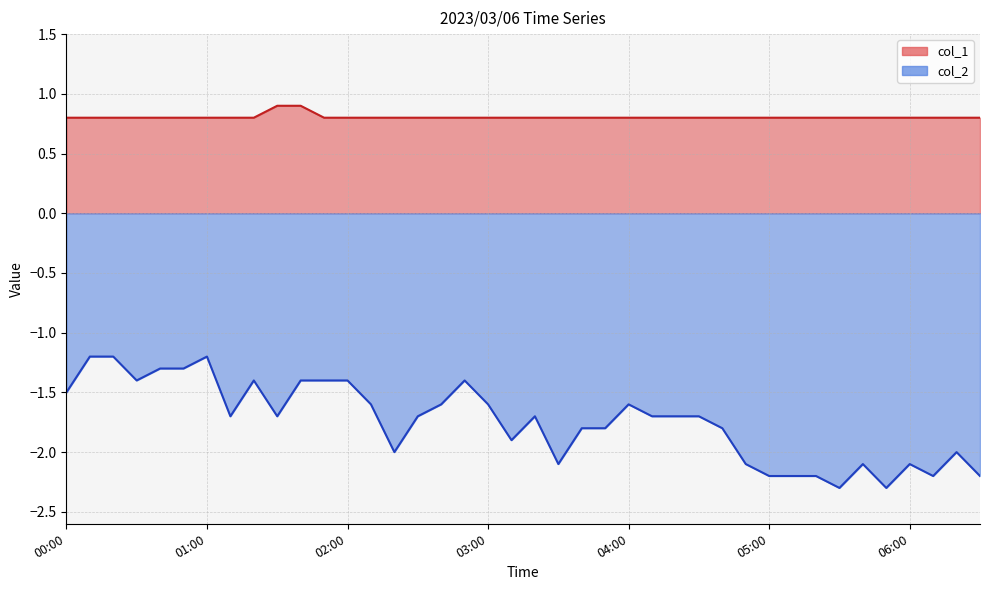

Reading right to left, transcribe all the data shown in this chart.

col_1: 06:30=0.8	06:20=0.8	06:10=0.8	06:00=0.8	05:50=0.8	05:40=0.8	05:30=0.8	05:20=0.8	05:10=0.8	05:00=0.8	04:50=0.8	04:40=0.8	04:30=0.8	04:20=0.8	04:10=0.8	04:00=0.8	03:50=0.8	03:40=0.8	03:30=0.8	03:20=0.8	03:10=0.8	03:00=0.8	02:50=0.8	02:40=0.8	02:30=0.8	02:20=0.8	02:10=0.8	02:00=0.8	01:50=0.8	01:40=0.9	01:30=0.9	01:20=0.8	01:10=0.8	01:00=0.8	00:50=0.8	00:40=0.8	00:30=0.8	00:20=0.8	00:10=0.8	00:00=0.8
col_2: 06:30=-2.2	06:20=-2.0	06:10=-2.2	06:00=-2.1	05:50=-2.3	05:40=-2.1	05:30=-2.3	05:20=-2.2	05:10=-2.2	05:00=-2.2	04:50=-2.1	04:40=-1.8	04:30=-1.7	04:20=-1.7	04:10=-1.7	04:00=-1.6	03:50=-1.8	03:40=-1.8	03:30=-2.1	03:20=-1.7	03:10=-1.9	03:00=-1.6	02:50=-1.4	02:40=-1.6	02:30=-1.7	02:20=-2.0	02:10=-1.6	02:00=-1.4	01:50=-1.4	01:40=-1.4	01:30=-1.7	01:20=-1.4	01:10=-1.7	01:00=-1.2	00:50=-1.3	00:40=-1.3	00:30=-1.4	00:20=-1.2	00:10=-1.2	00:00=-1.5